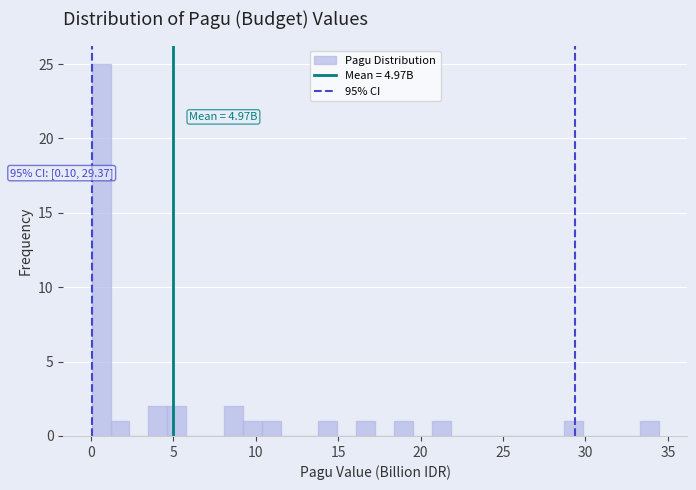

Around what value on the x-axis is the tallest bar? Give the approximate position of its centre, as read against the axis.

0.5